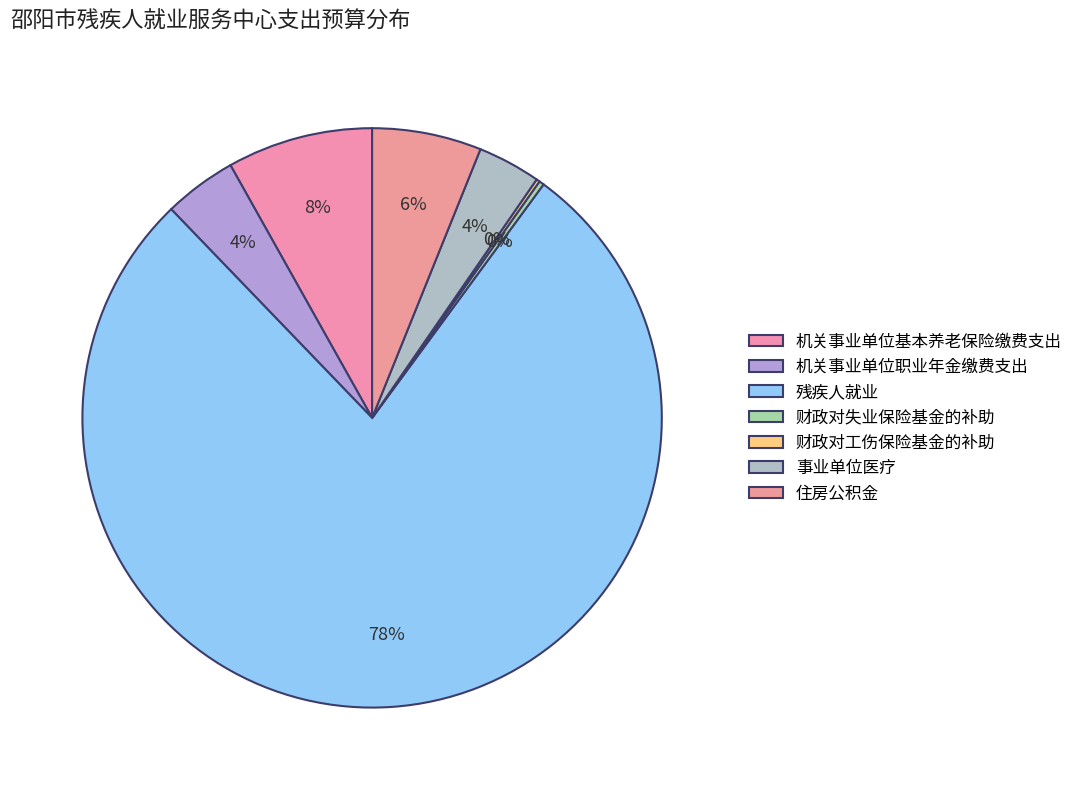

Which category has the smallest portion of the pie?

财政对工伤保险基金的补助